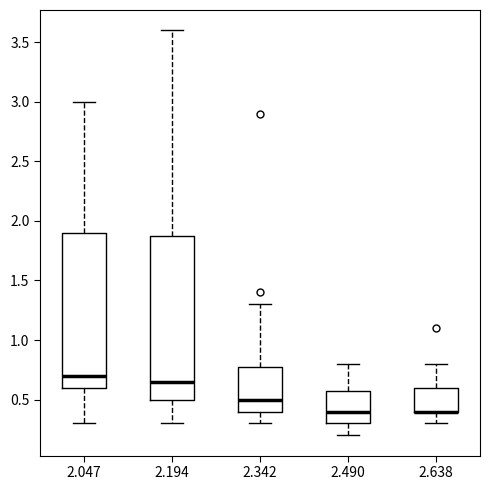

Reading left to right, transcribe this box plot: for each box, give where its median line is, the range the box spans, and where its two whiskers end, as read against the y-axis. The values are not printed on the chart, so give them approximately, as read against the axis.

2.047: median 0.70, box 0.60 to 1.90, whiskers 0.30 to 3.00
2.194: median 0.65, box 0.50 to 1.90, whiskers 0.30 to 3.60
2.342: median 0.50, box 0.40 to 0.80, whiskers 0.30 to 1.30
2.490: median 0.40, box 0.30 to 0.60, whiskers 0.20 to 0.80
2.638: median 0.40 (drawn on the box's lower edge), box 0.40 to 0.60, whiskers 0.30 to 0.80